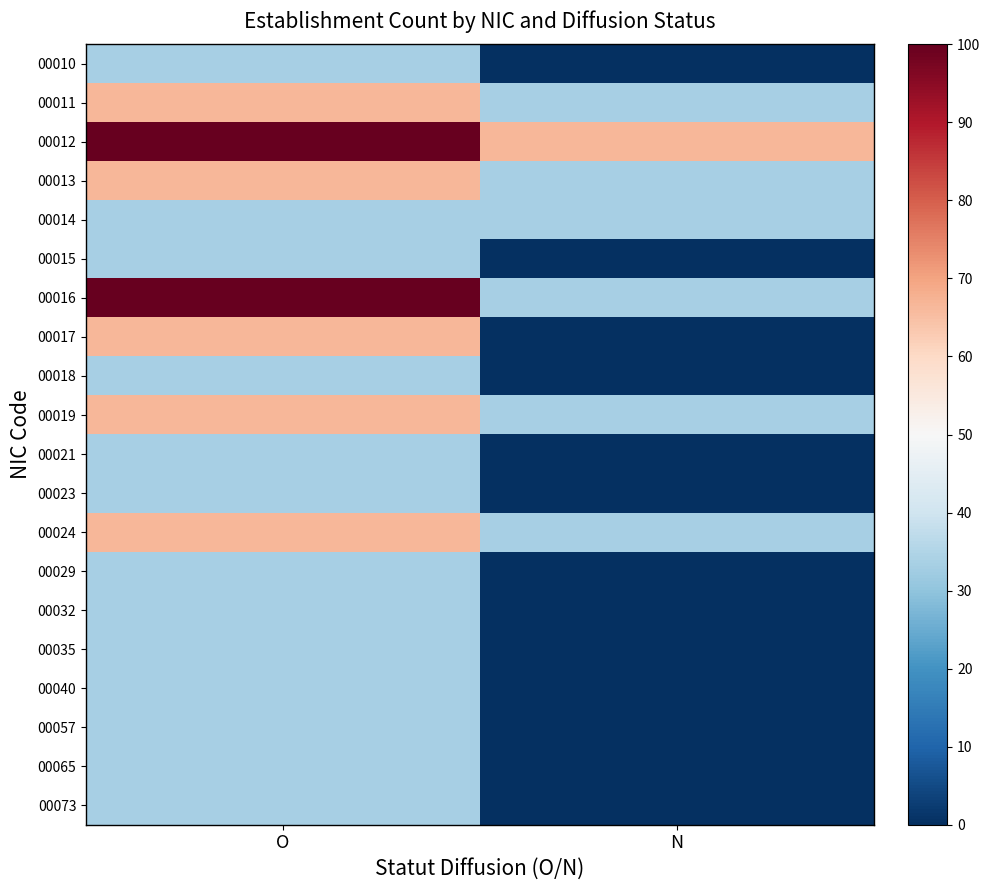

Reading left to right, list all the values displayed in this chart.

00010: O=33.3	N=0.0
00011: O=66.7	N=33.3
00012: O=100.0	N=66.7
00013: O=66.7	N=33.3
00014: O=33.3	N=33.3
00015: O=33.3	N=0.0
00016: O=100.0	N=33.3
00017: O=66.7	N=0.0
00018: O=33.3	N=0.0
00019: O=66.7	N=33.3
00021: O=33.3	N=0.0
00023: O=33.3	N=0.0
00024: O=66.7	N=33.3
00029: O=33.3	N=0.0
00032: O=33.3	N=0.0
00035: O=33.3	N=0.0
00040: O=33.3	N=0.0
00057: O=33.3	N=0.0
00065: O=33.3	N=0.0
00073: O=33.3	N=0.0